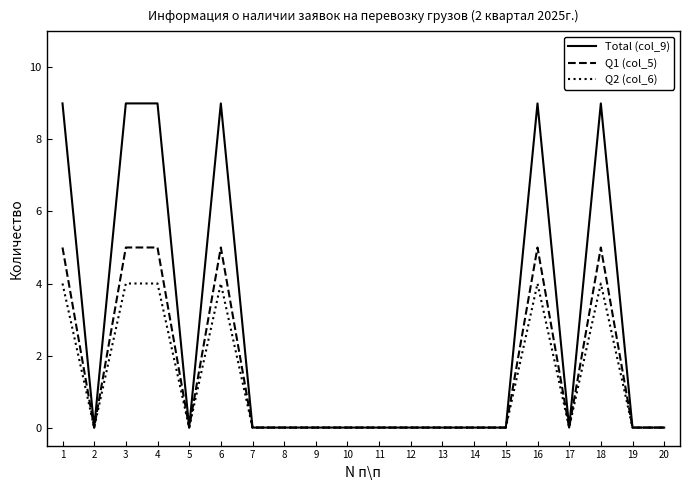

Rank the series at 1 from lowest to highest value.

Q2 (col_6), Q1 (col_5), Total (col_9)